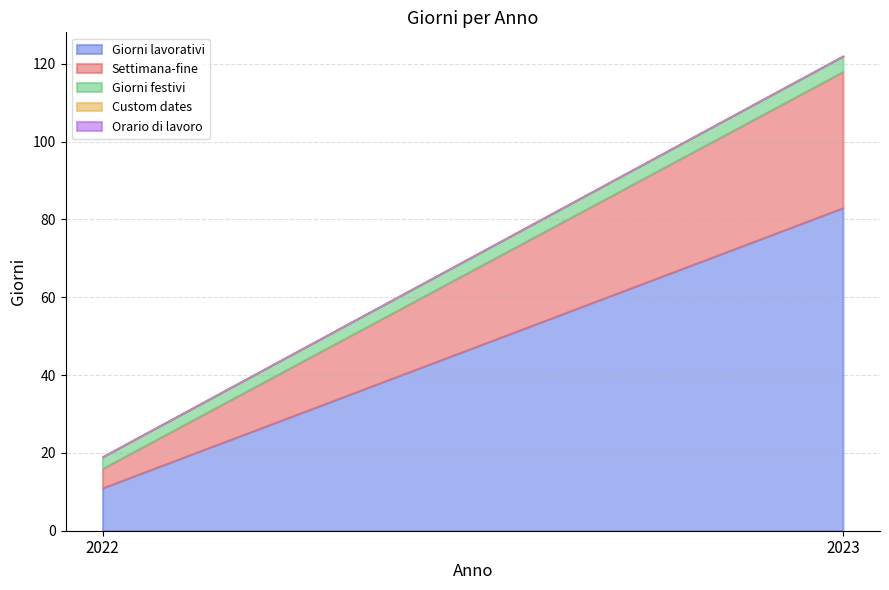

What is the difference between the Settimana-fine values at 2023 and 2022?

30